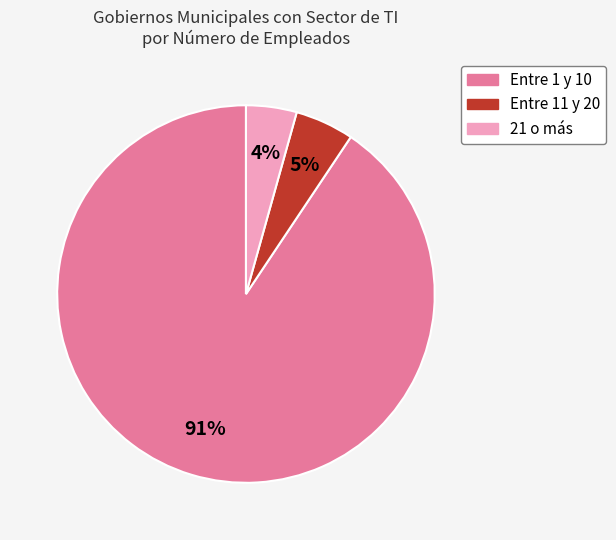

Which category has the smallest portion of the pie?

21 o más